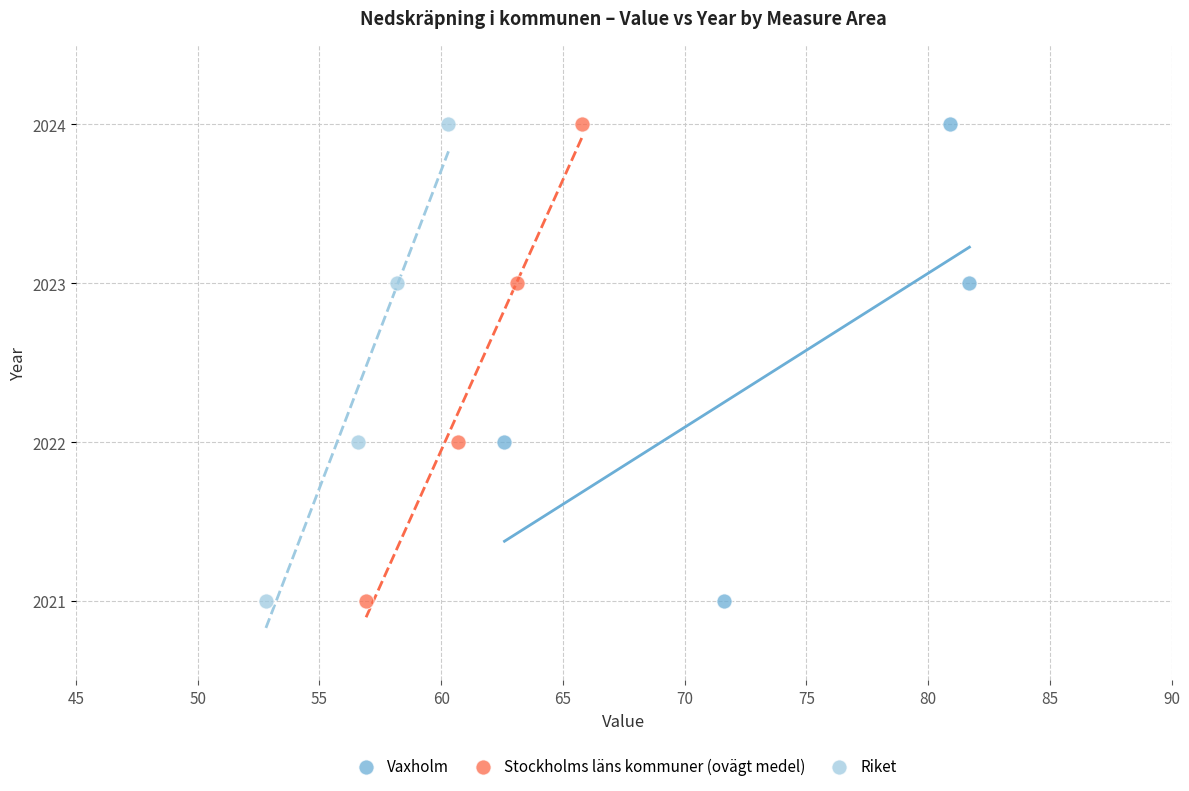

What are all the series names shown in the legend?

Vaxholm, Stockholms läns kommuner (ovägt medel), Riket